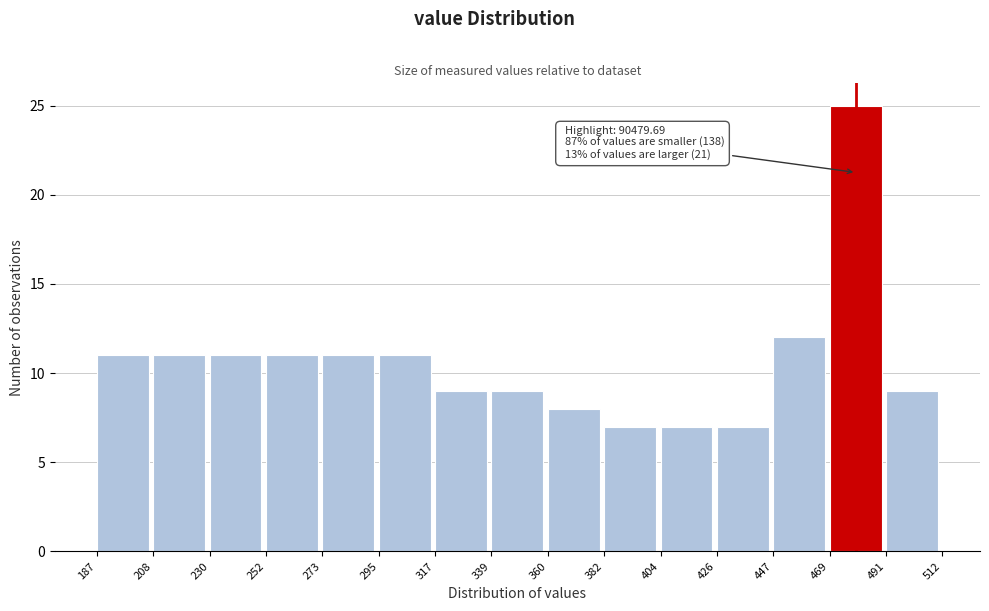

Reading left to right, extract all data points from this chart.

187=11	208=11	230=11	252=11	273=11	295=11	317=9	339=9	360=8	382=7	404=7	426=7	447=12	469=25	491=9